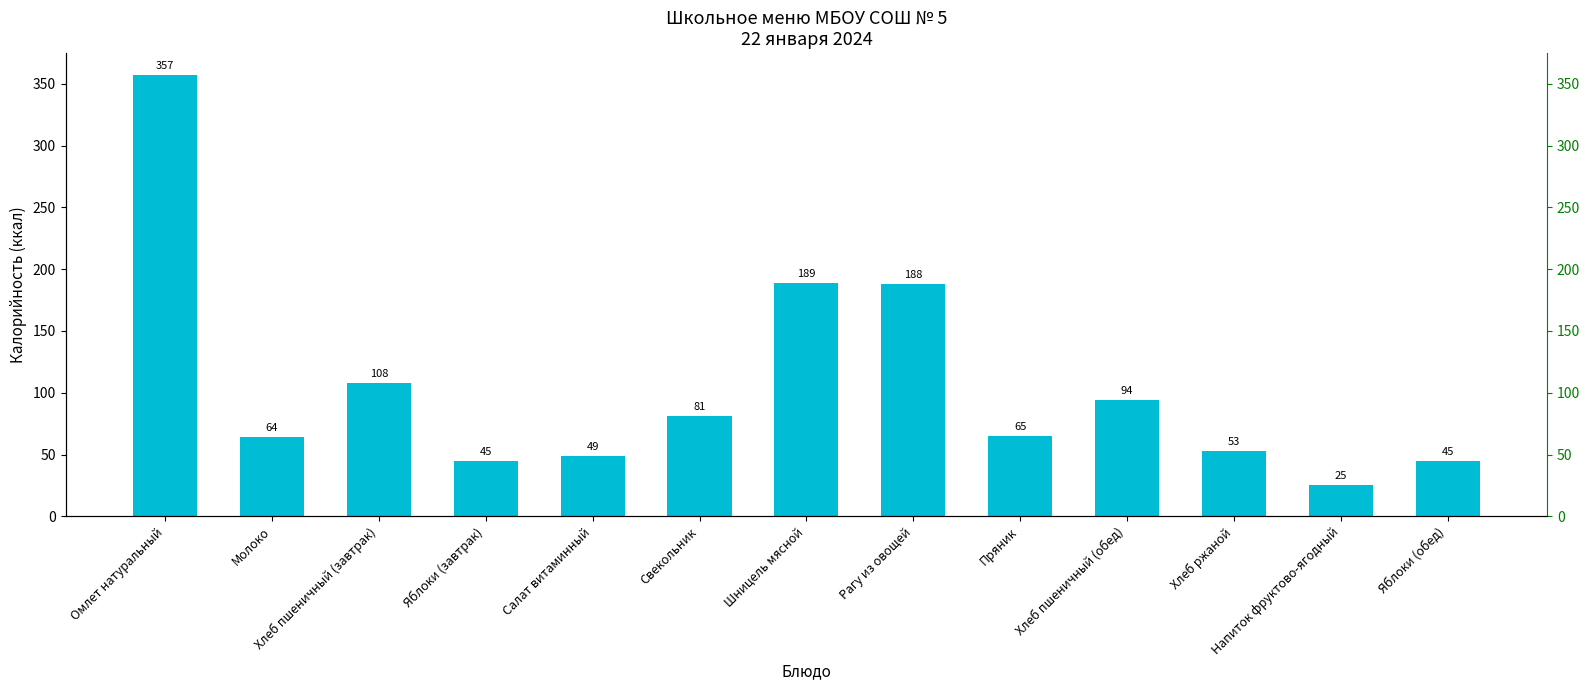

Are the bars grouped side by side (vs. stacked)?

No